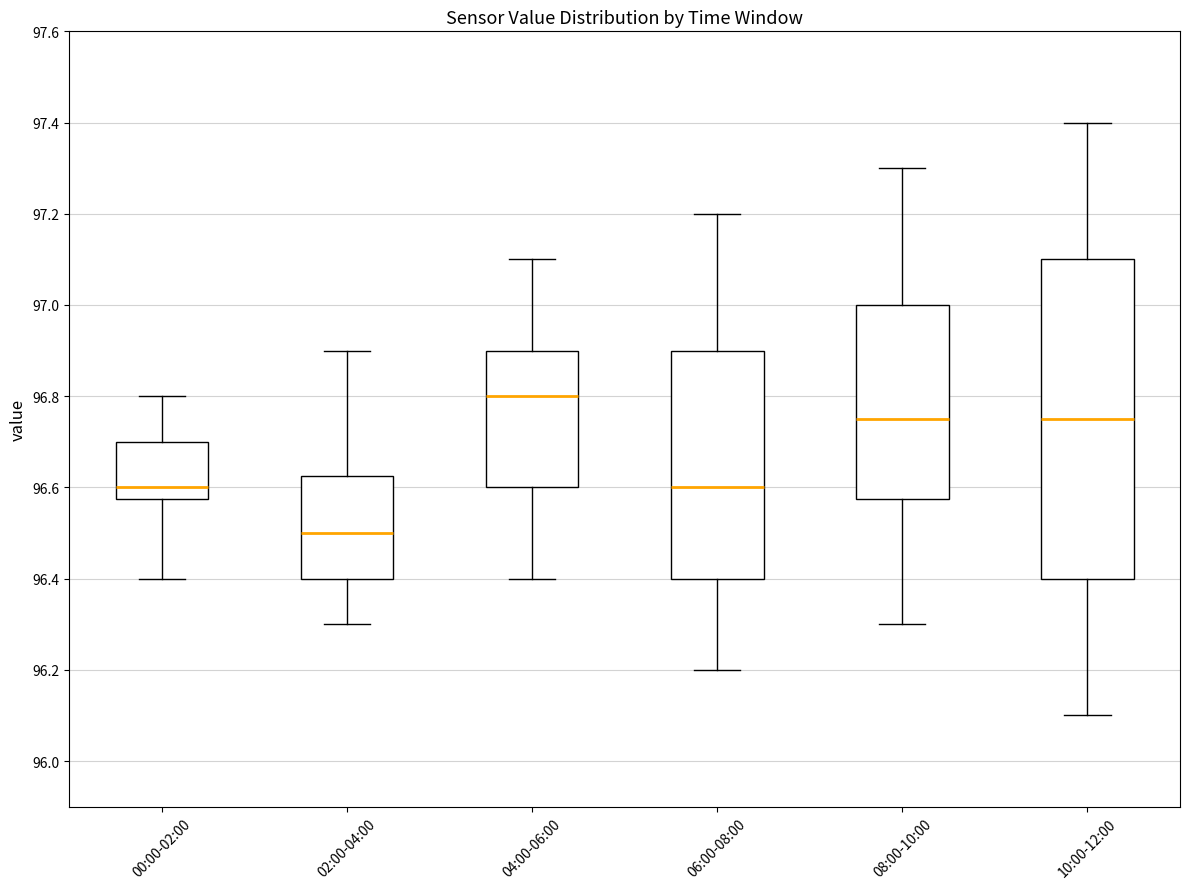

Which box is the tallest, from its lower edge to its upper edge?

10:00-12:00